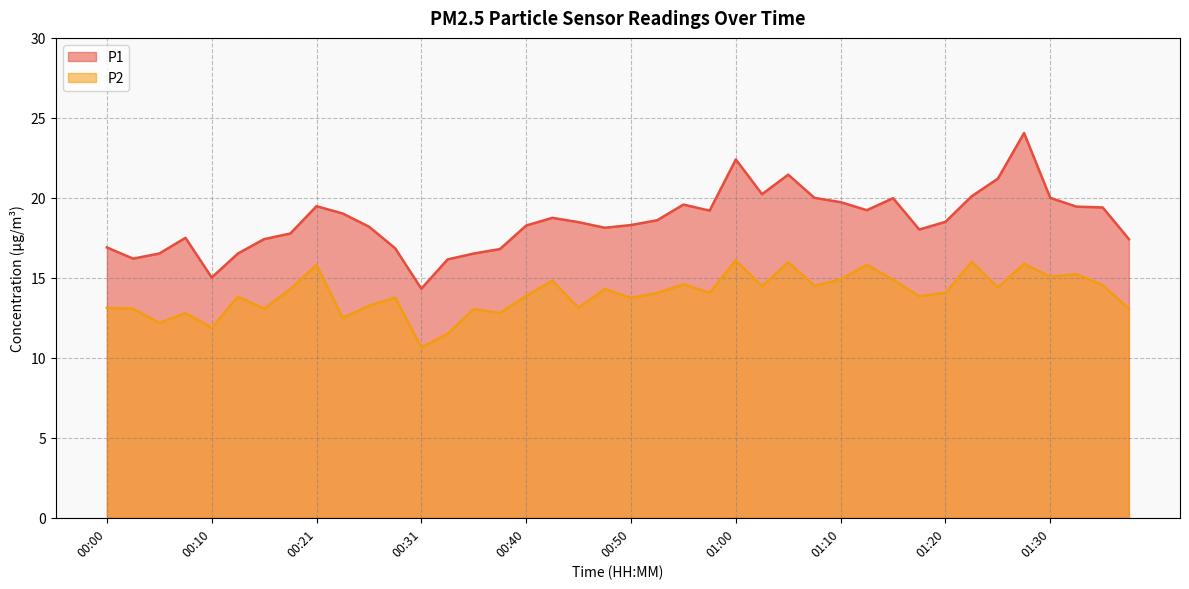

Which series has the largest total across all categories?

P1